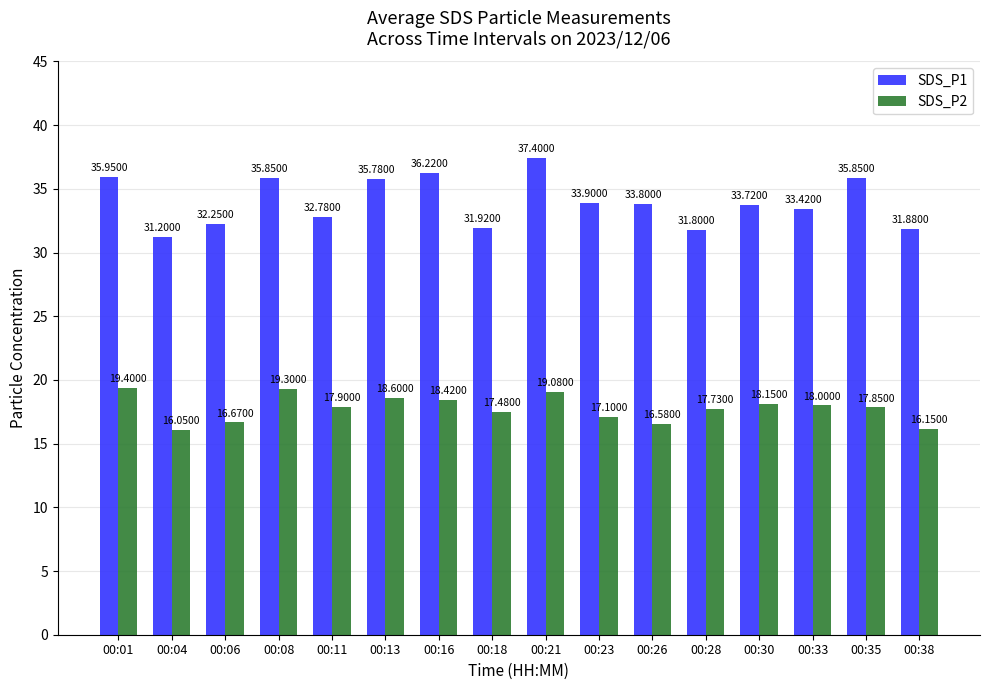

What is the sum of all SDS_P1 values?

543.7